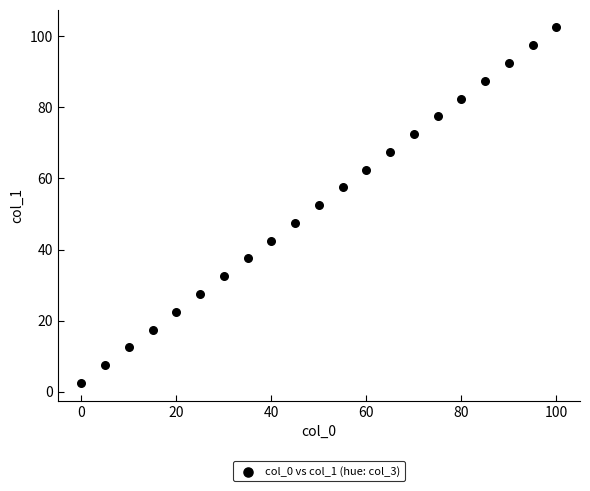

What is the range of X values (max minus min)?

100.0